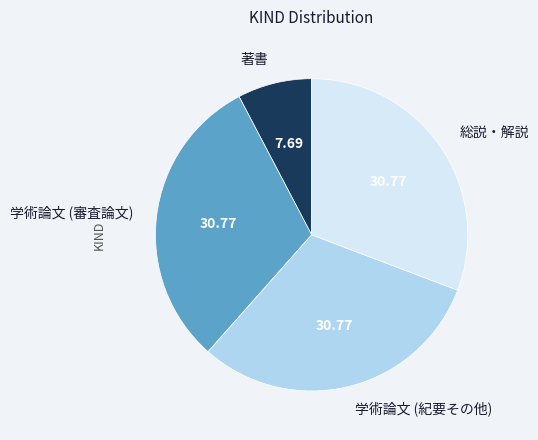

What is the ratio of the value at 学術論文 (紀要その他) to the value at 総説・解説?

1.0